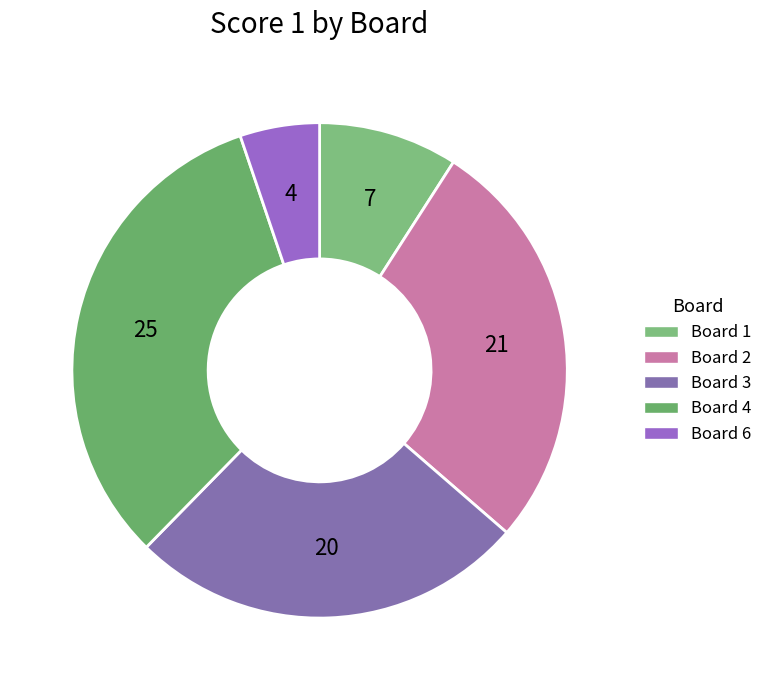

Is there a majority slice in this chart?

No